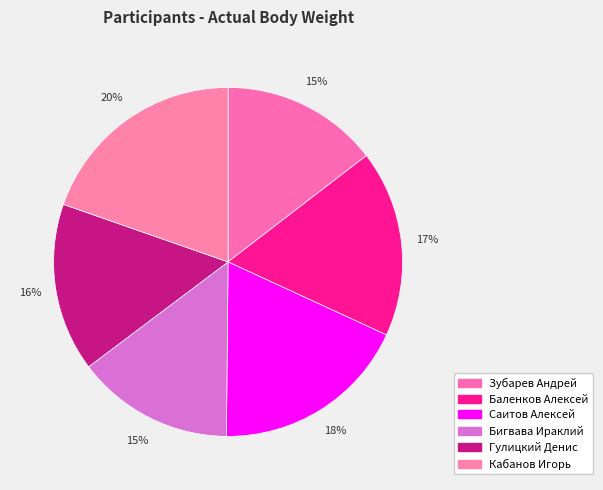

Rank the categories by value from lowest to highest.

Зубарев Андрей, Бигвава Ираклий, Гулицкий Денис, Баленков Алексей, Саитов Алексей, Кабанов Игорь